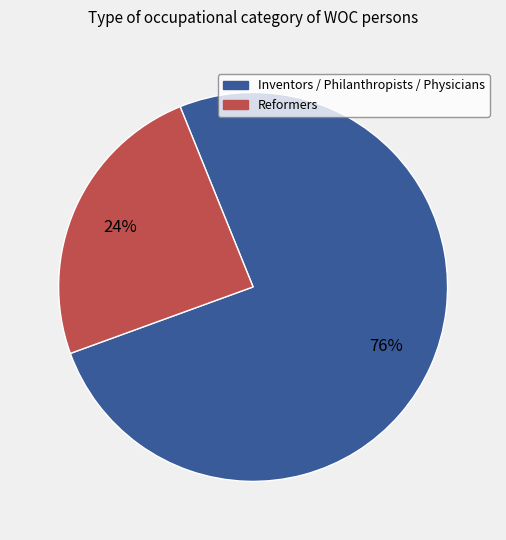

Count the number of slices in the pie.

2